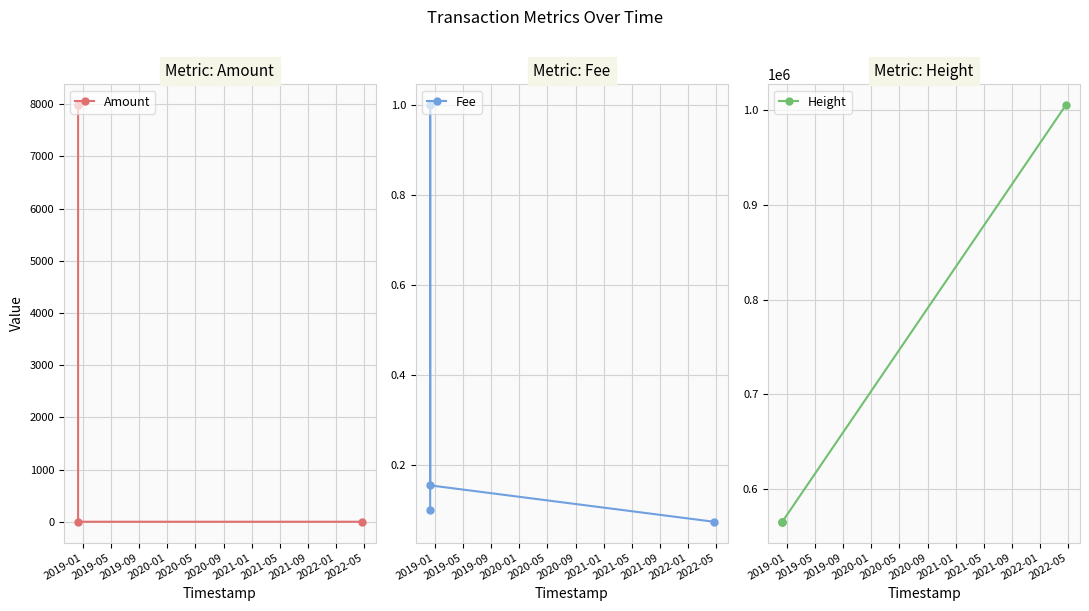

How many values in the Amount series are below 7979?

2